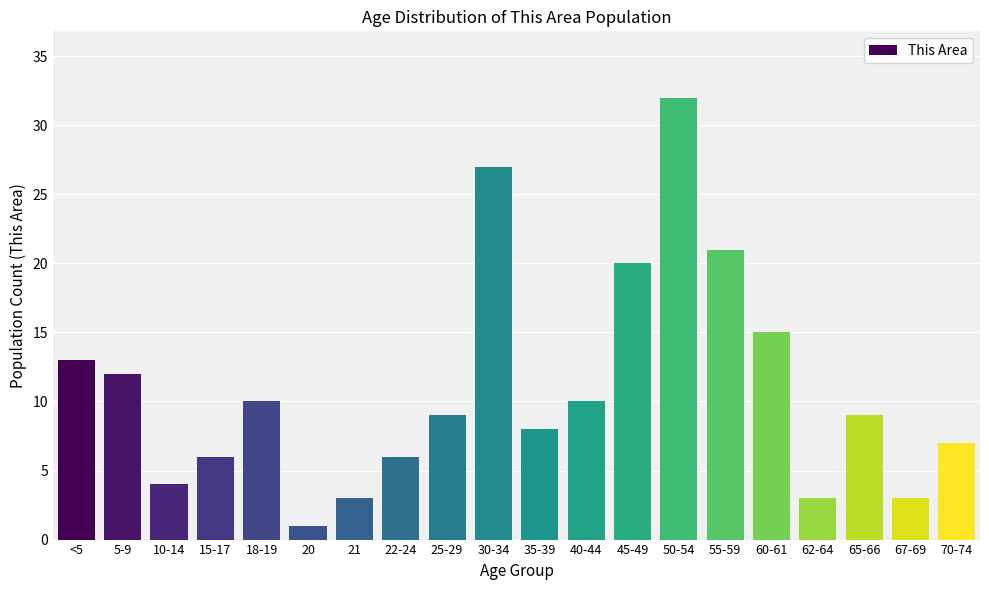

Reading left to right, list all the values displayed in this chart.

13	12	4	6	10	1	3	6	9	27	8	10	20	32	21	15	3	9	3	7